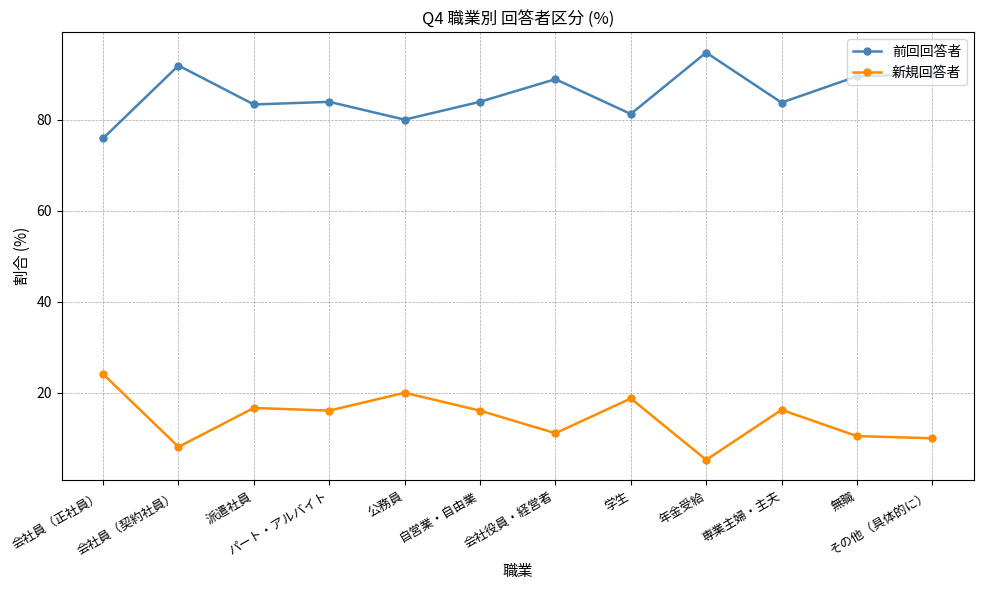

What is the greatest value displayed?

94.7